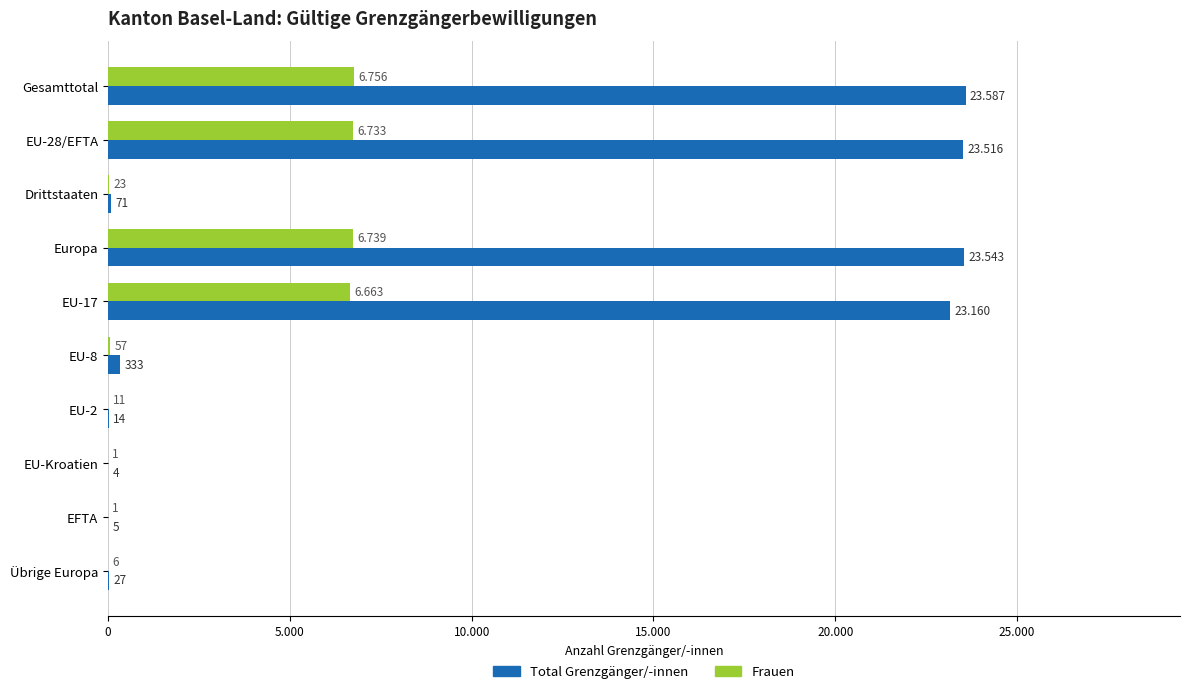

What are all the series names shown in the legend?

Total Grenzgänger/-innen, Frauen